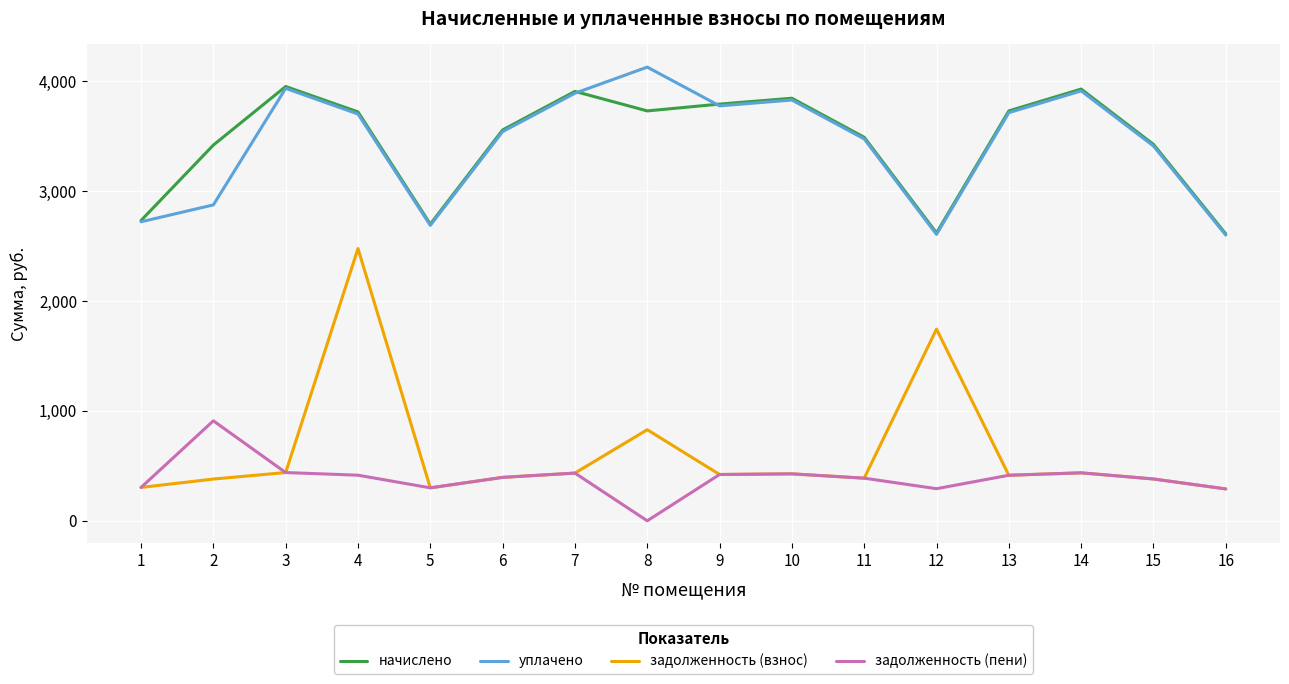

What is the maximum value shown in the chart?

4129.4